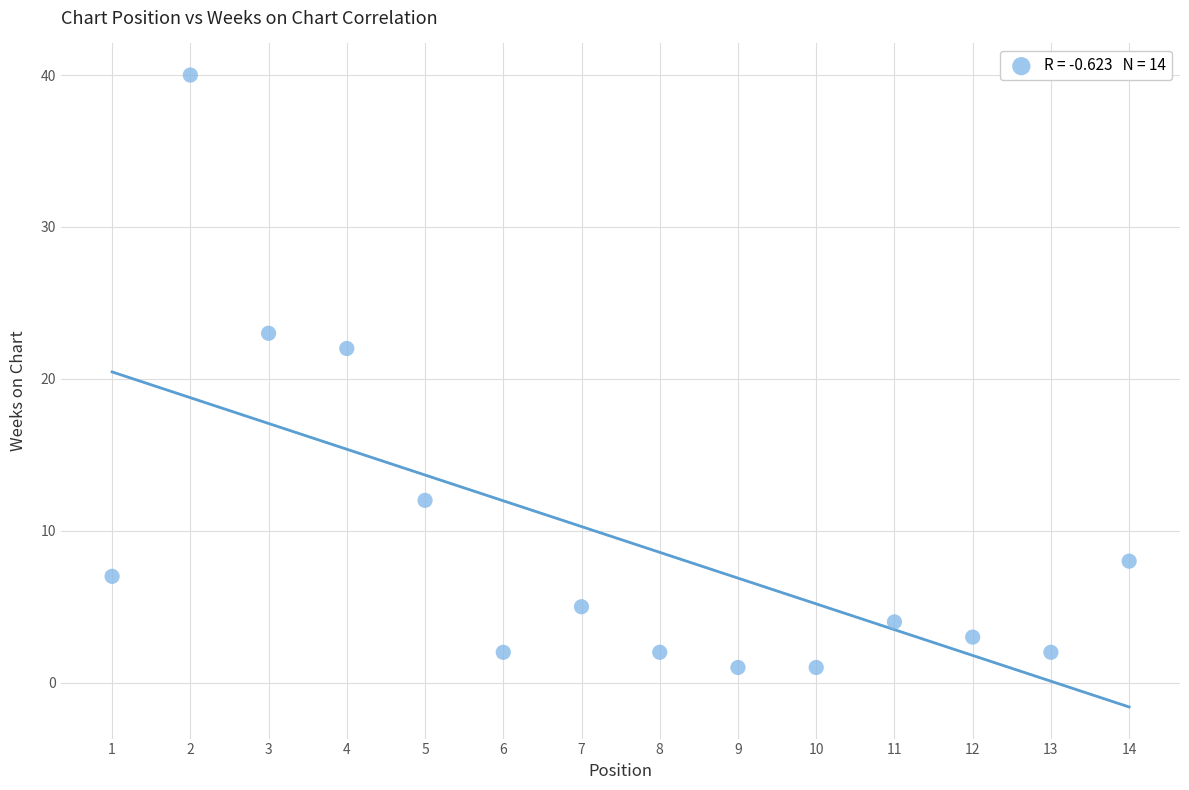

What Y value in the scatter plot is closest to 20?

22